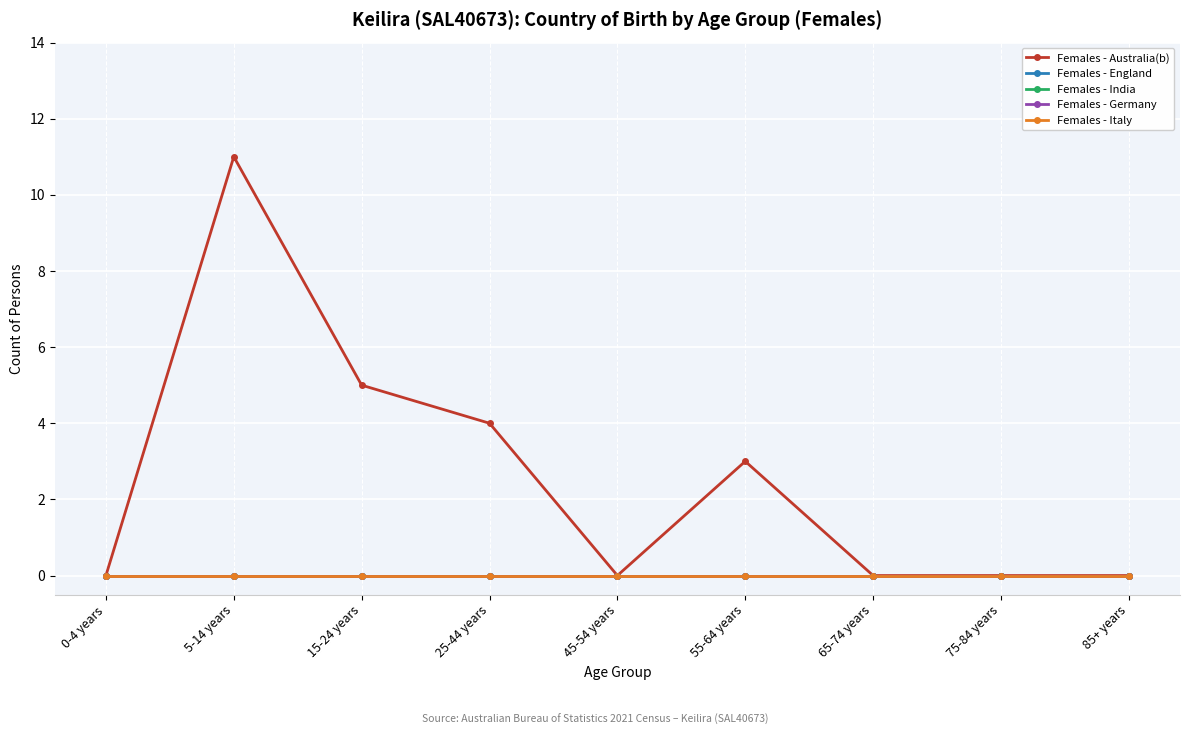

True or false: Females - Germany has more than 1 interior local peaks.

False